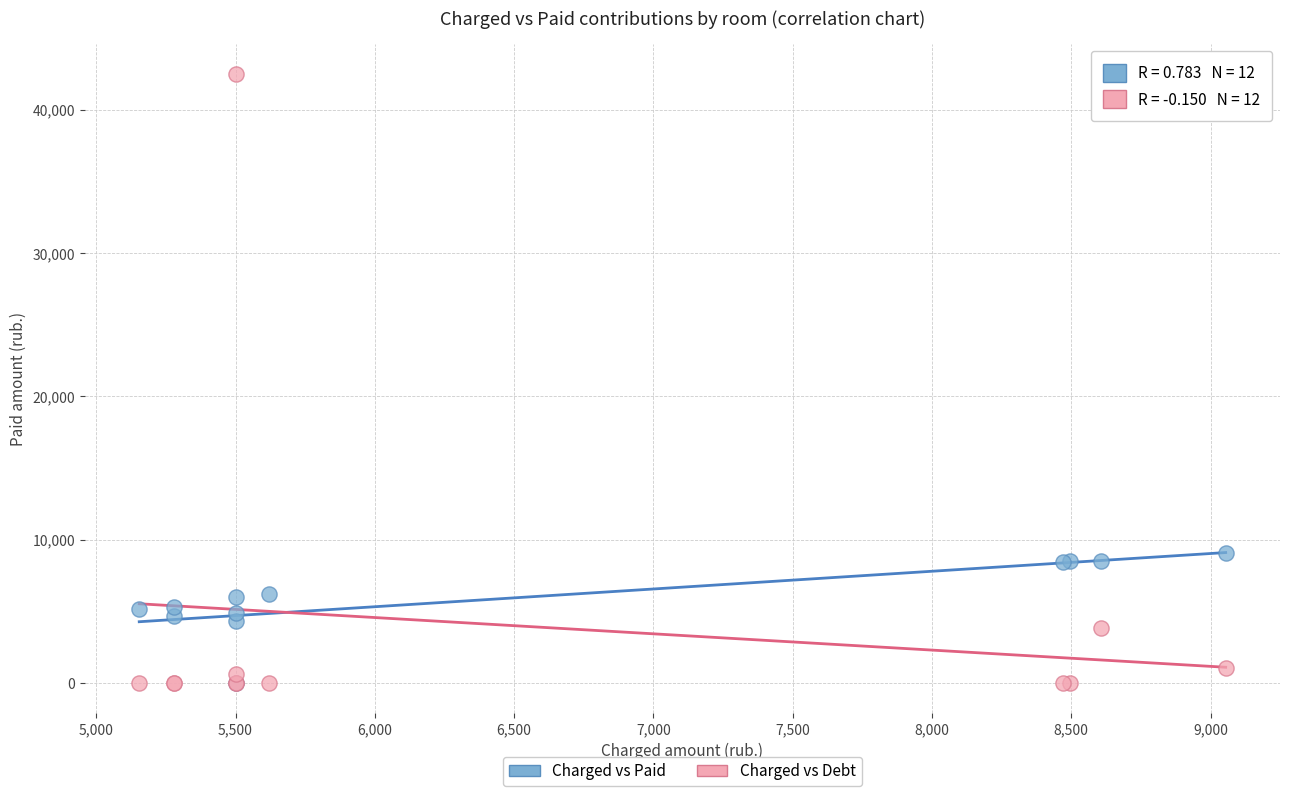

Across all series, what Y value is closest to 21246?

9054.2